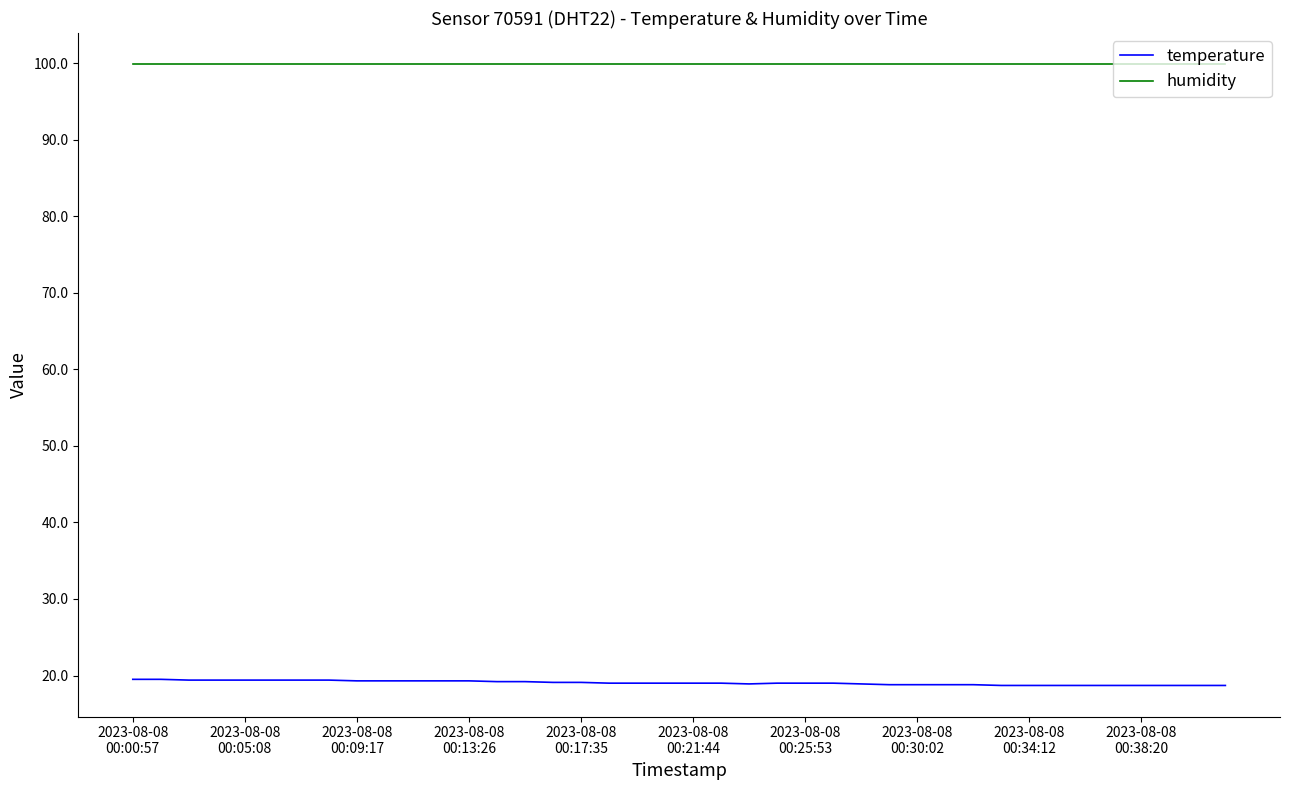

What is the maximum value for humidity?

99.9